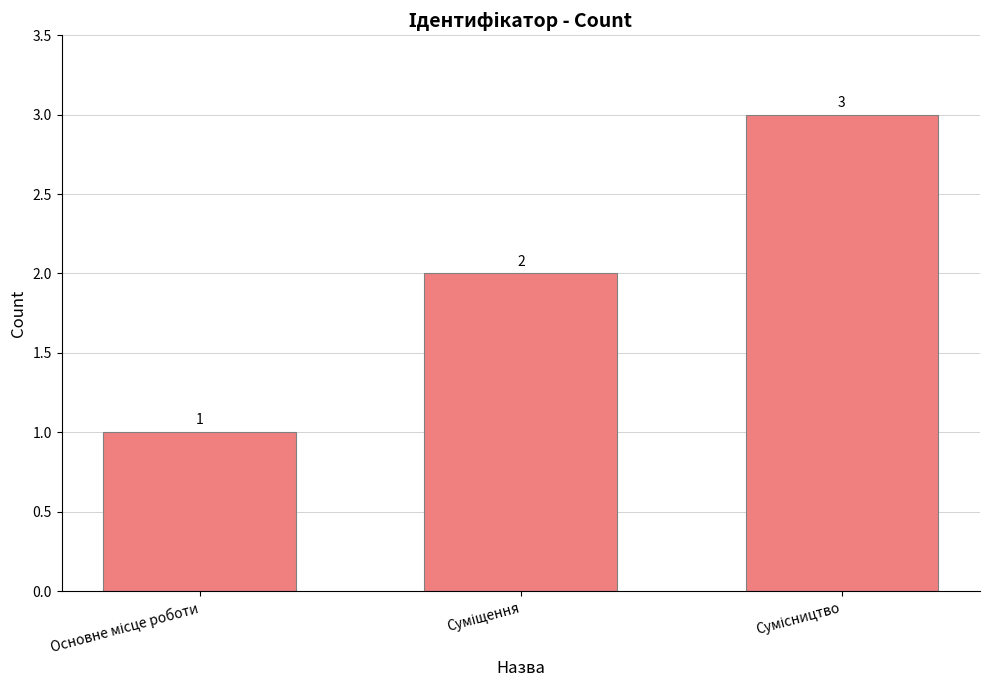

Count the values in the range 1 to 3.

3